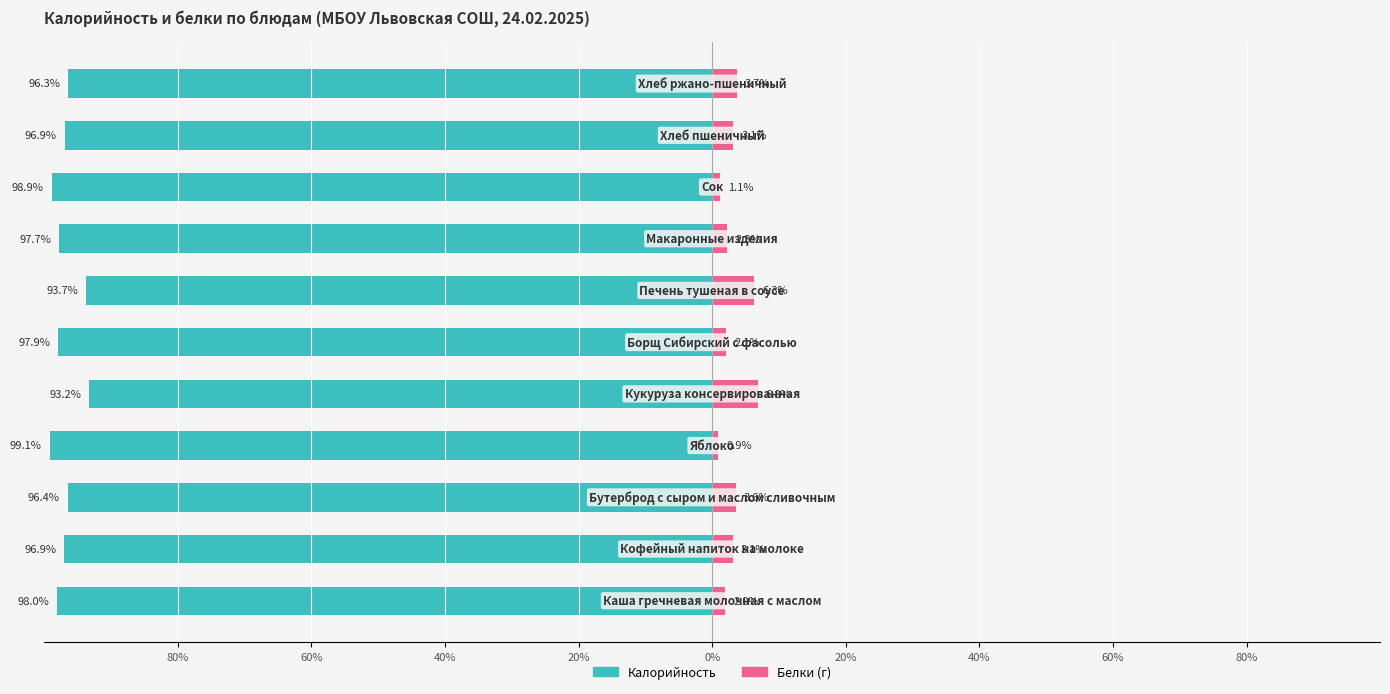

The Калорийность series shows -65.2 at 10. True or false?

False